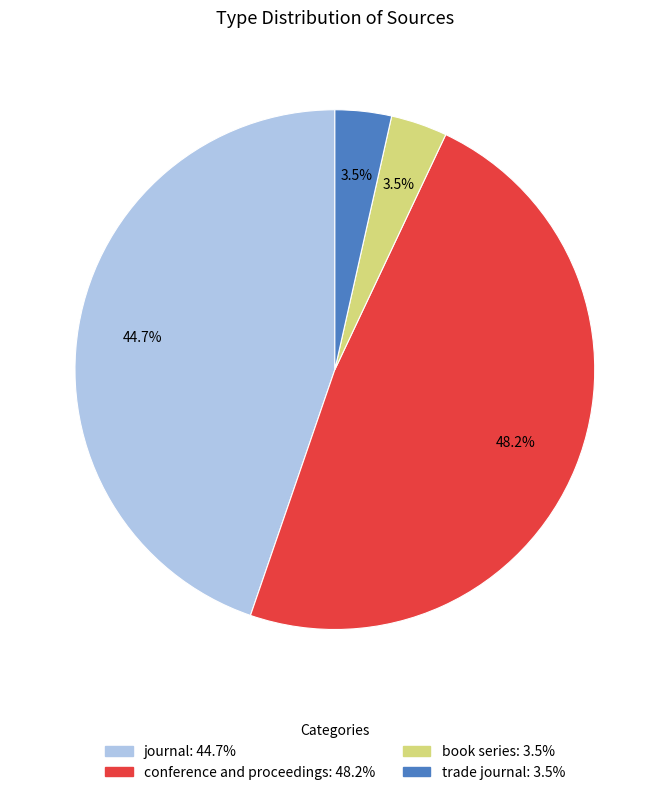

To the nearest percent, what percentage of the pie is conference and proceedings?

48%